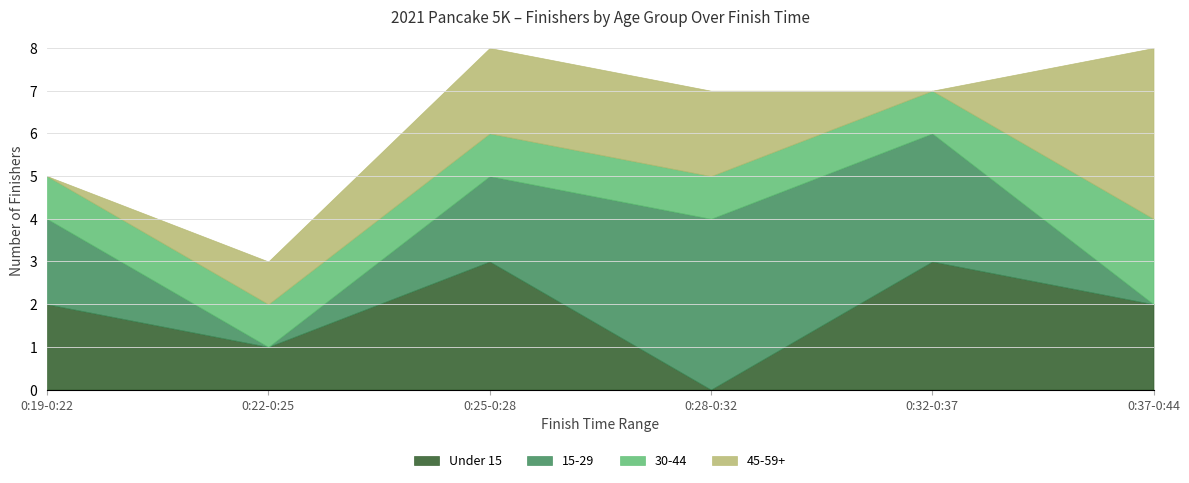

How many times do 30-44 and 15-29 cross each other?

1